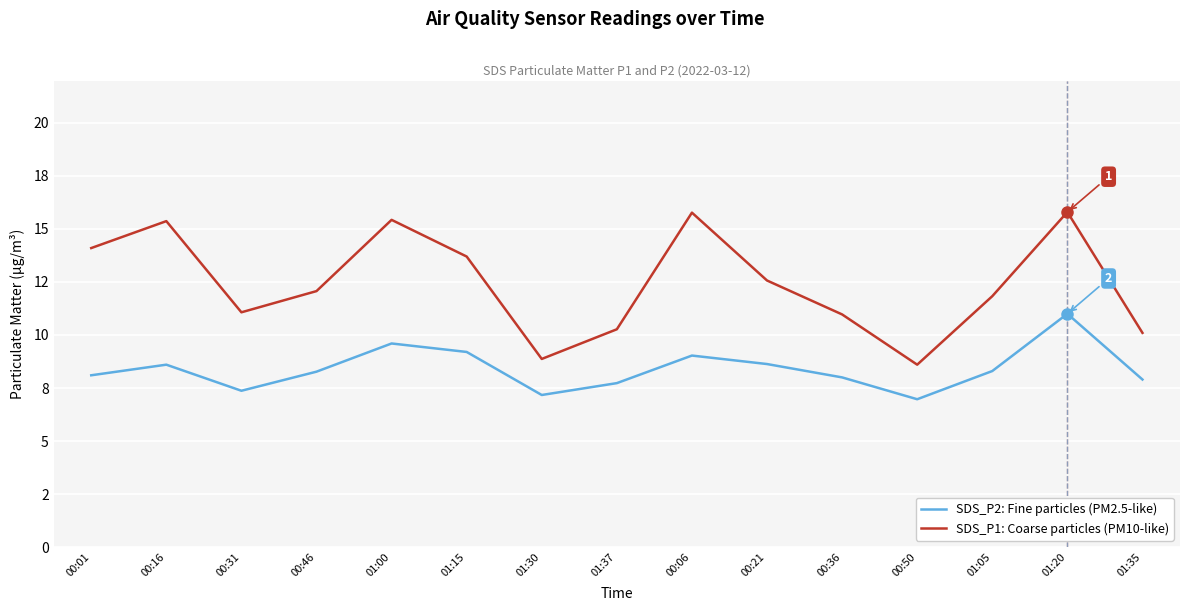

What are all the series names shown in the legend?

SDS_P2: Fine particles (PM2.5-like), SDS_P1: Coarse particles (PM10-like)